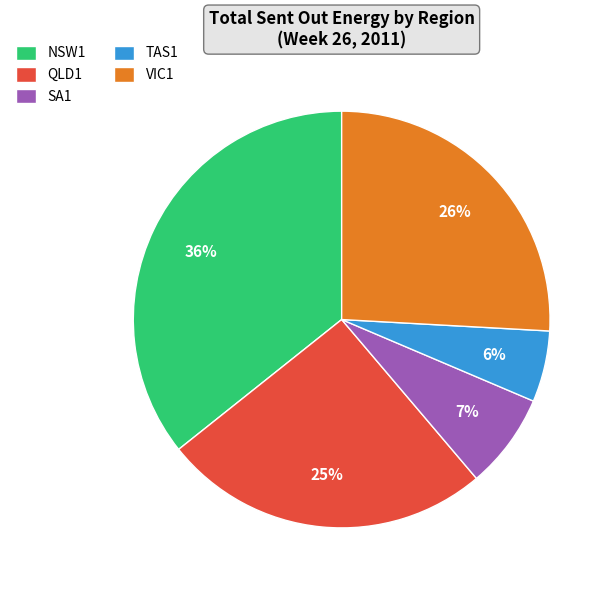

Approximately how many times larger is the value at SA1 compared to QLD1?

0.3